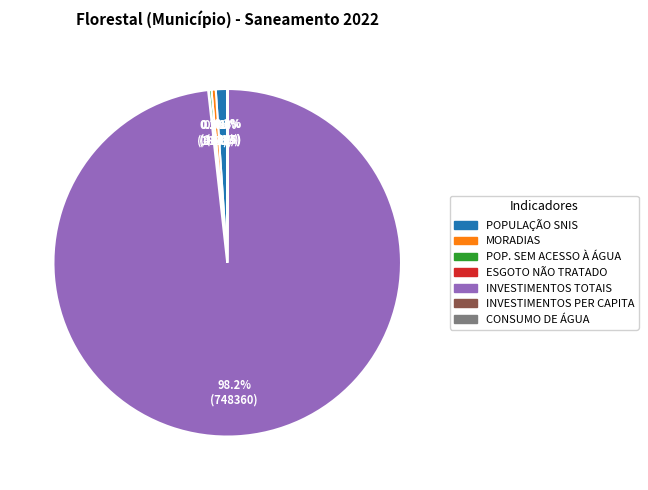

Which slice is the largest?

INVESTIMENTOS TOTAIS